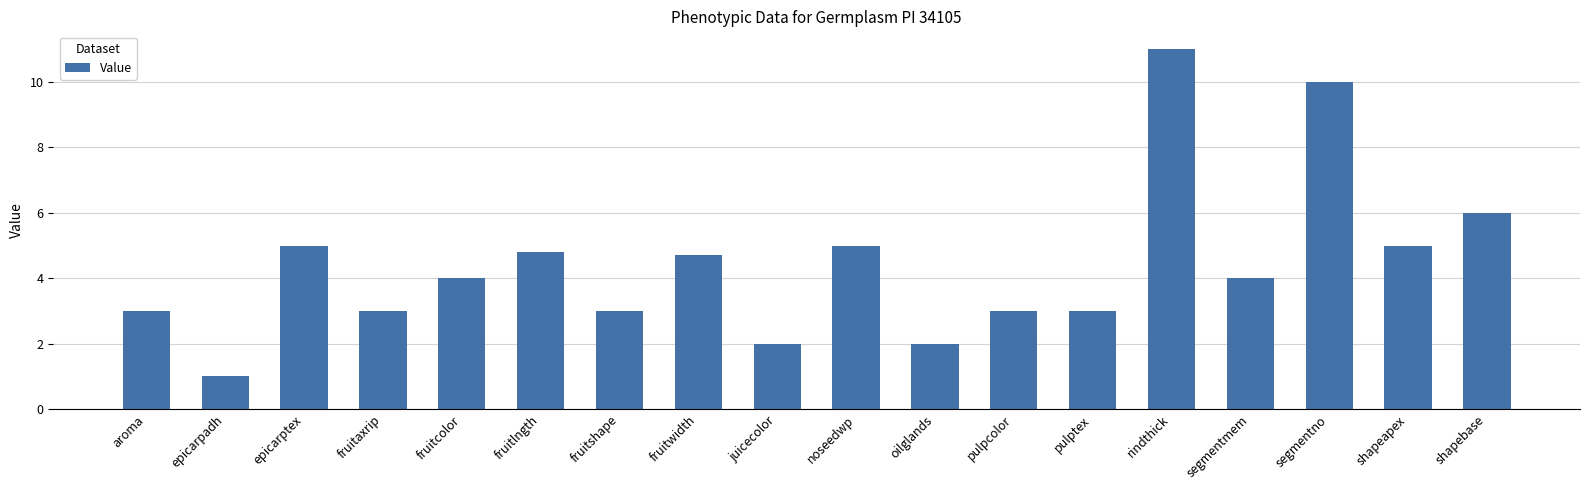

The value at fruitlngth is 4.8. True or false?

True